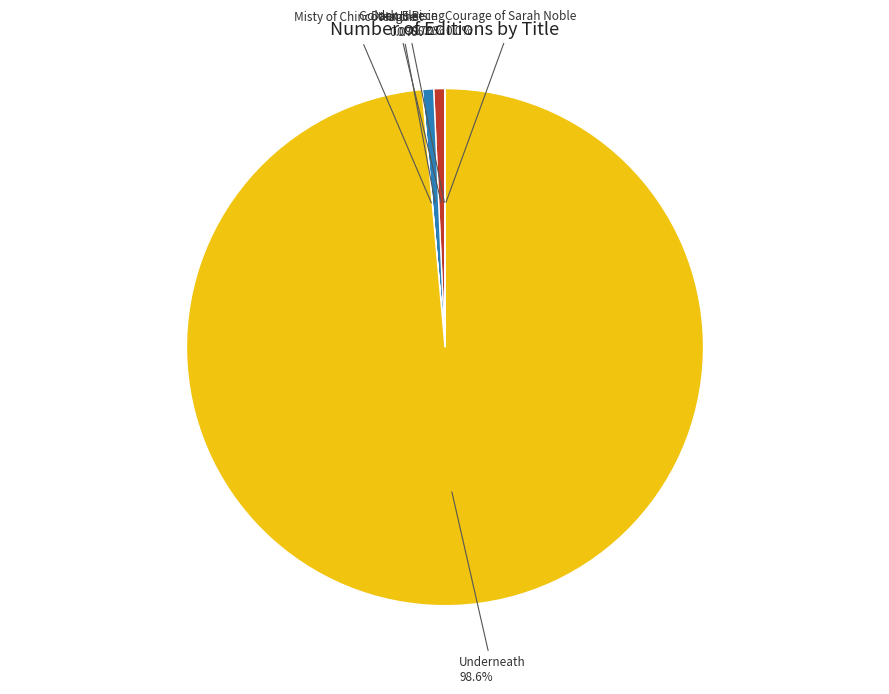

Is Hatchet the majority of the pie?

No